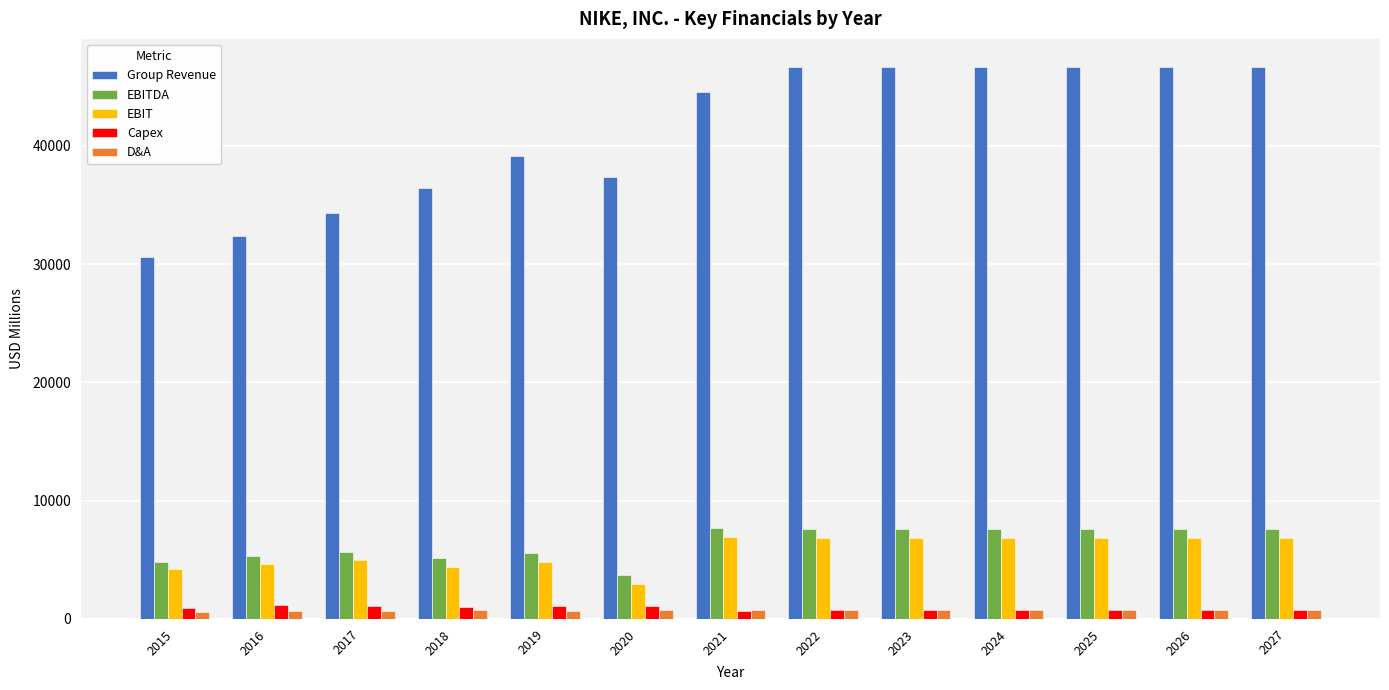

What is the approximate value of Capex at 2021, to the nearest 5?

695